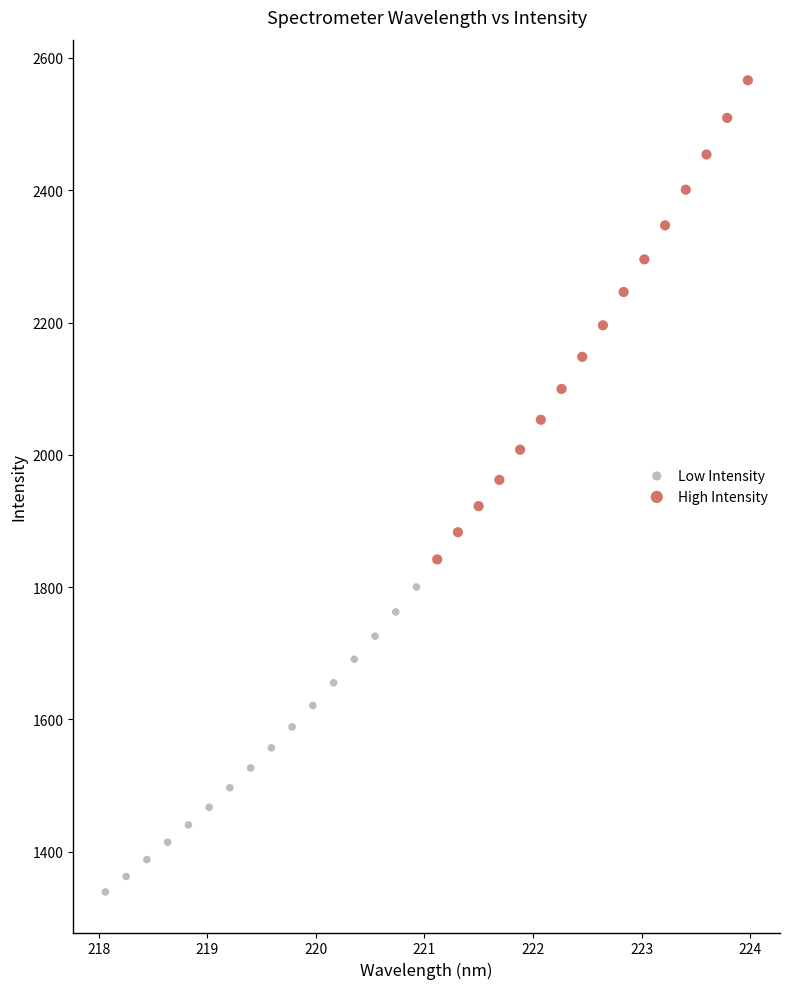

Which series has the largest Y range (max minus min)?

High Intensity